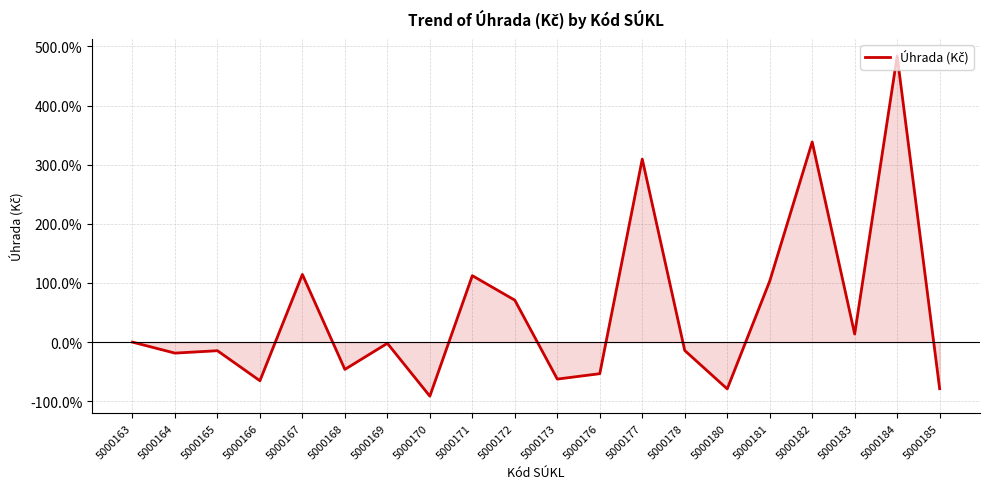

What is the change in value from 5000172 to 5000180?

-150.0